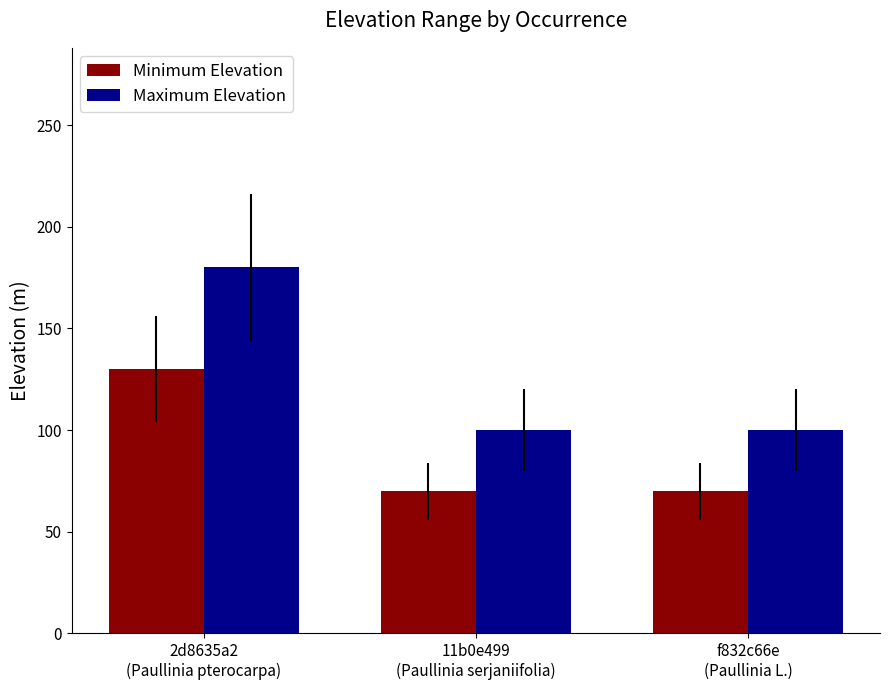

What is the difference between the maximum and minimum values in the Maximum Elevation series?

80